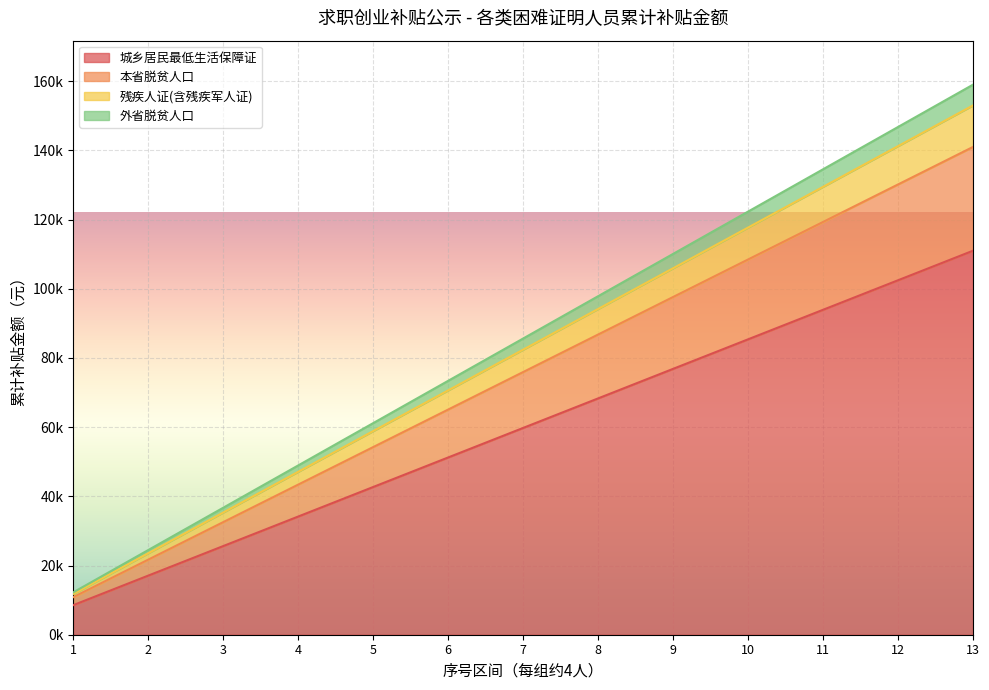

The chart shows a value of 35629.7 at 9. True or false?

False